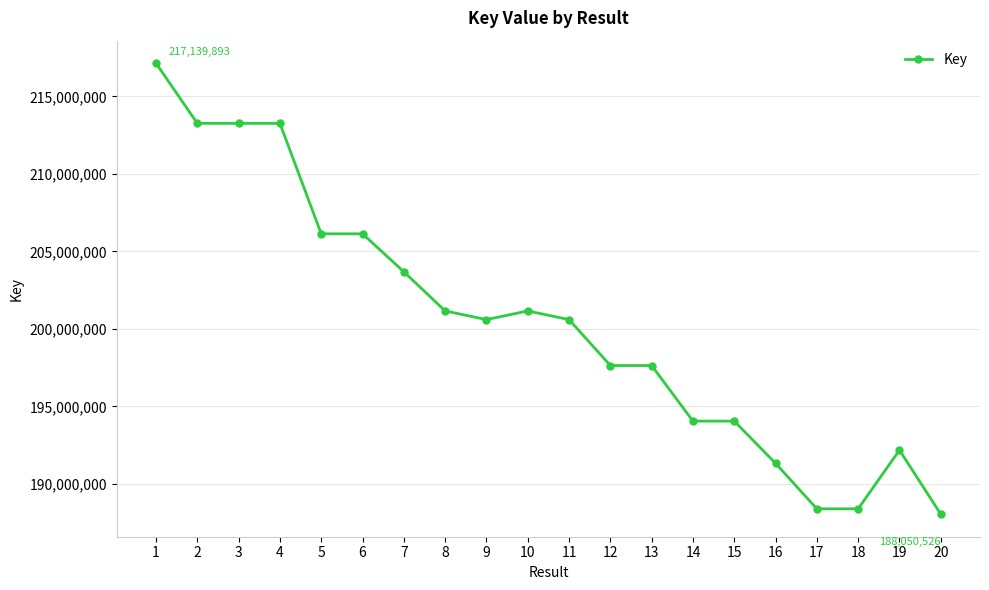

The value at 3 is 71015718. True or false?

False